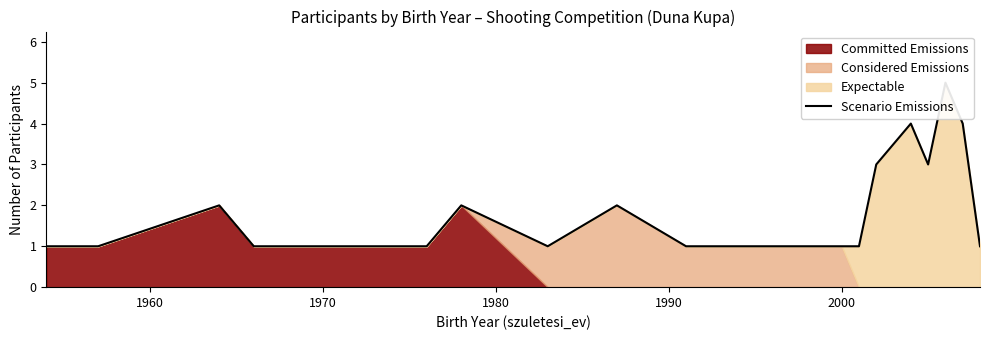

How many values are between 1 and 2?

16